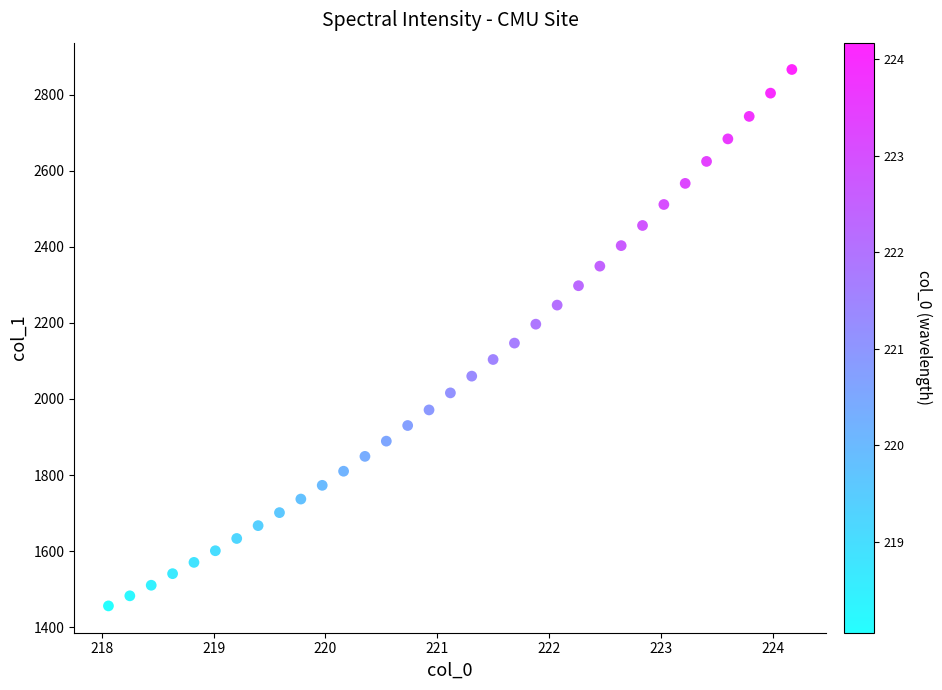

What is the range of Y values (max minus min)?

1410.2